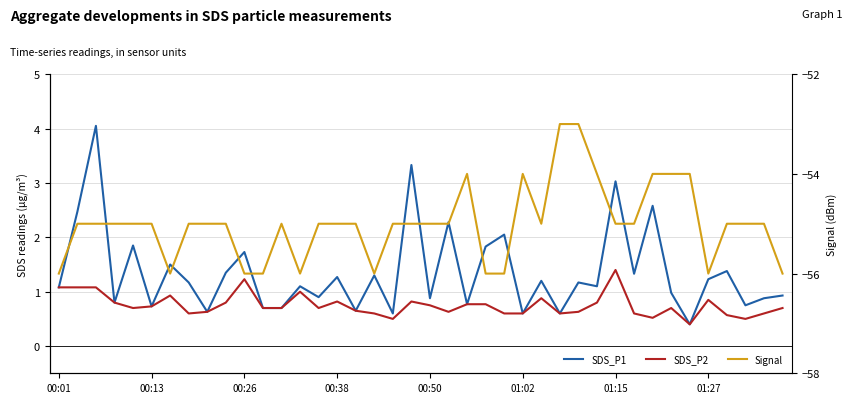

Is the value of Signal at 36 greater than the value of SDS_P2 at 20?

No